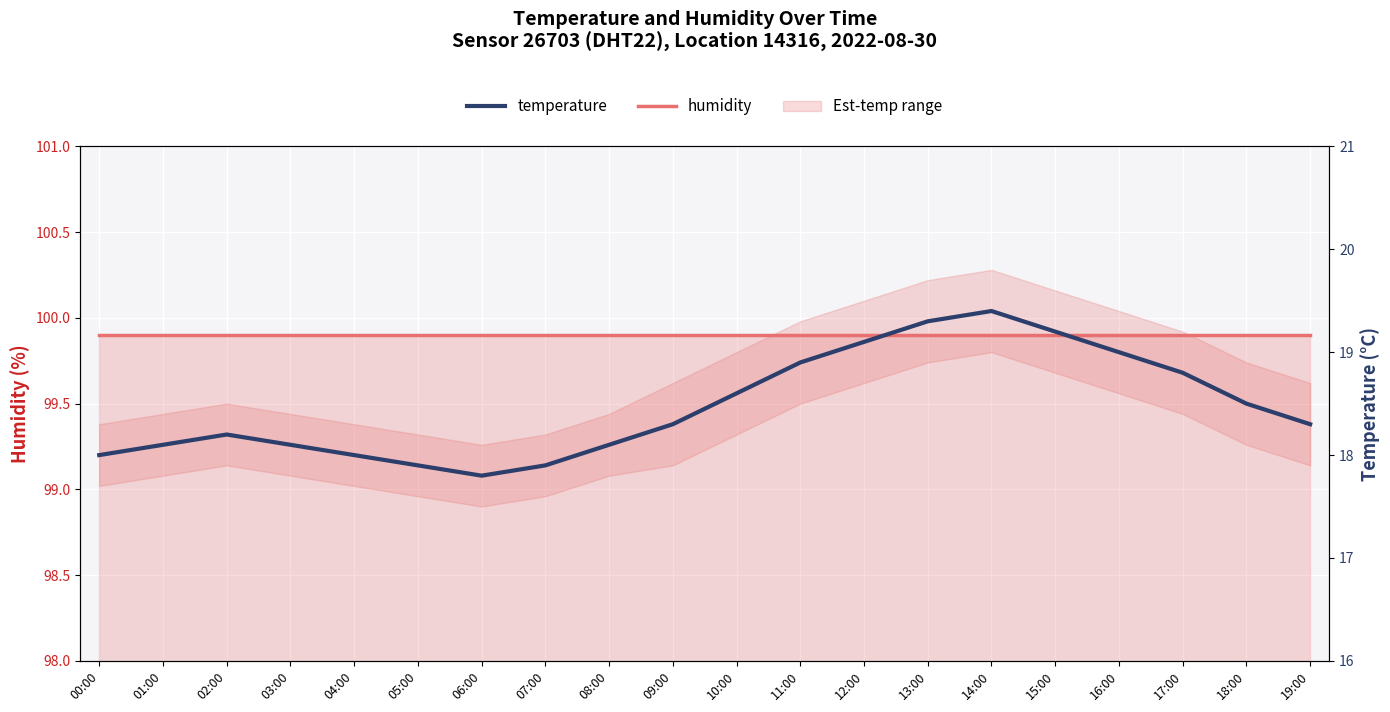

Reading right to left, list all the values displayed in this chart.

humidity_line: 99.9	99.9	99.9	99.9	99.9	99.9	99.9	99.9	99.9	99.9	99.9	99.9	99.9	99.9	99.9	99.9	99.9	99.9	99.9	99.9
temperature: 18.3	18.5	18.8	19.0	19.2	19.4	19.3	19.1	18.9	18.6	18.3	18.1	17.9	17.8	17.9	18.0	18.1	18.2	18.1	18.0